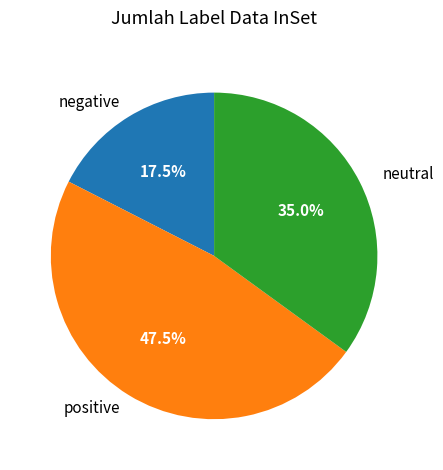

How much of the chart is everything except neutral?

65.0%